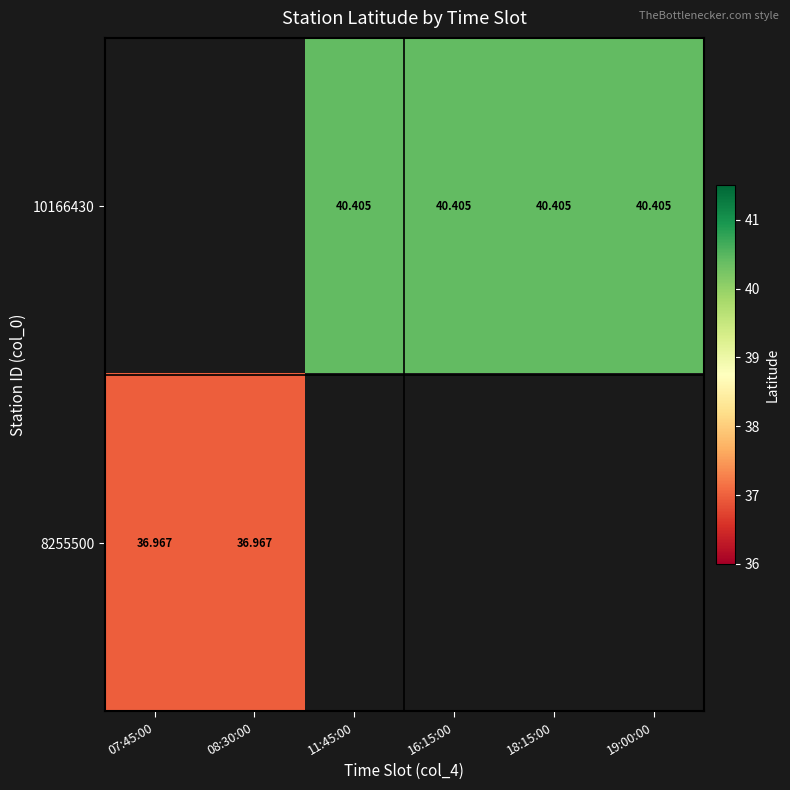

Is the value of 8255500 at 08:30:00 greater than the value of 10166430 at 11:45:00?

No